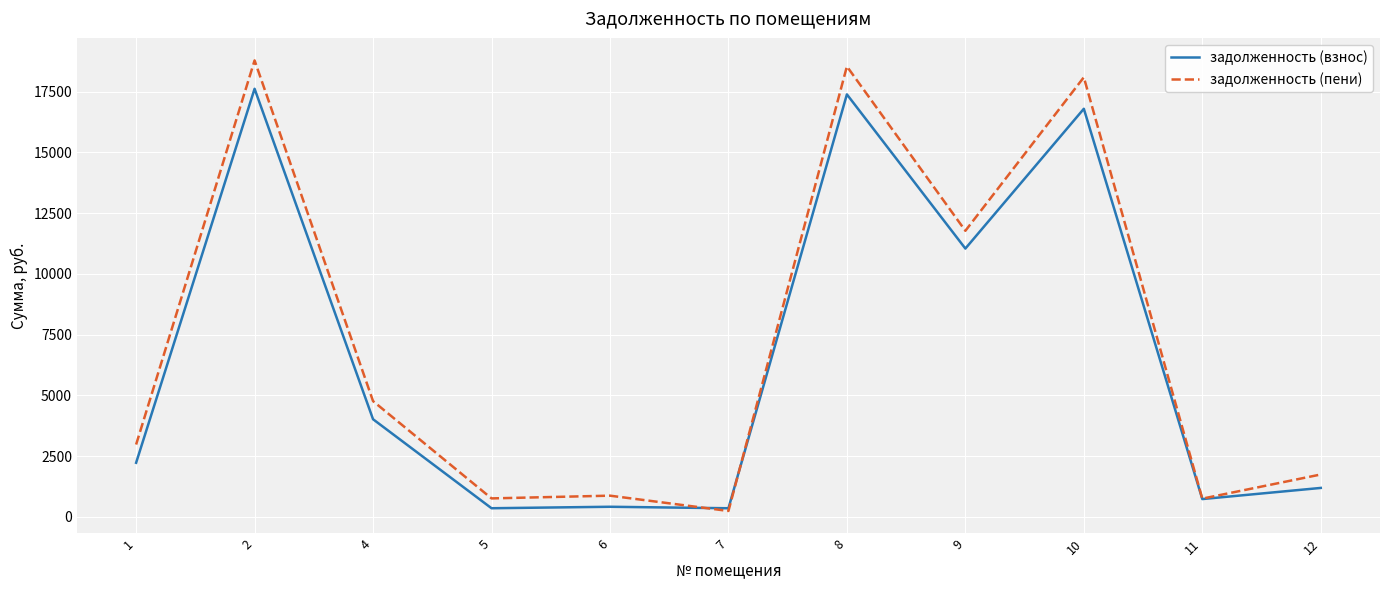

Rank the series by their maximum value, from lowest to highest.

задолженность (взнос), задолженность (пени)